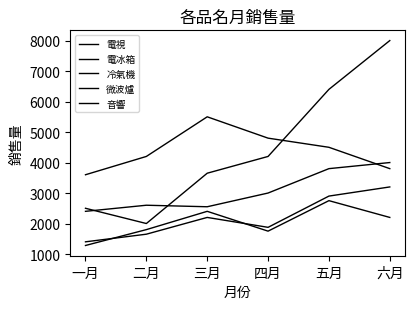

How many values in the 音響 series are below 2200?

3